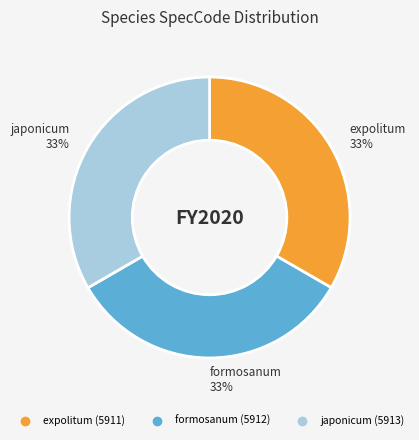

Approximately how many times larger is the value at japonicum compared to formosanum?

1.0